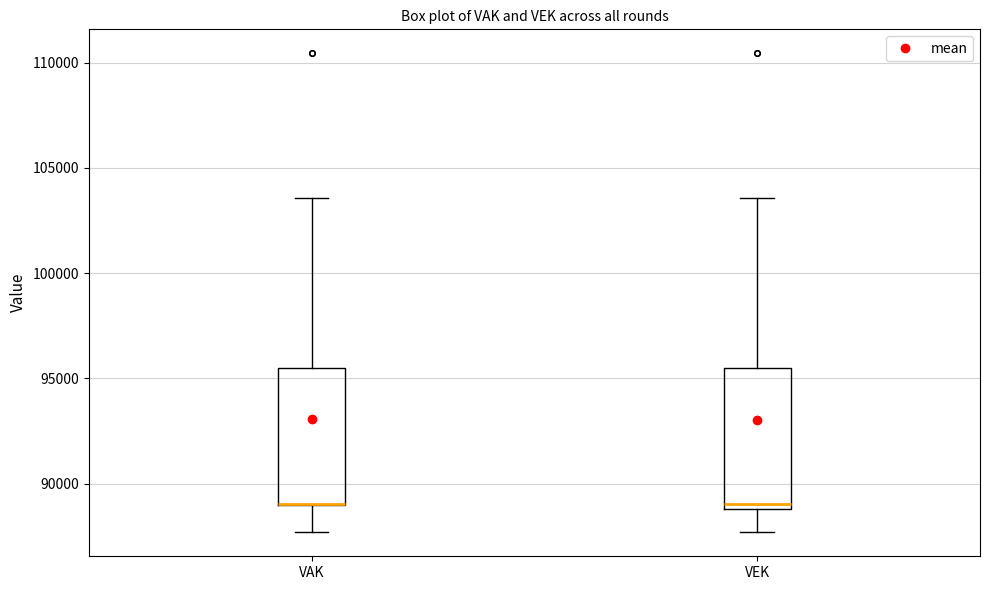

Where is the lower edge of the box for VEK on the y-axis? The values are not printed on the chart, so give them approximately, as read against the axis.

89000